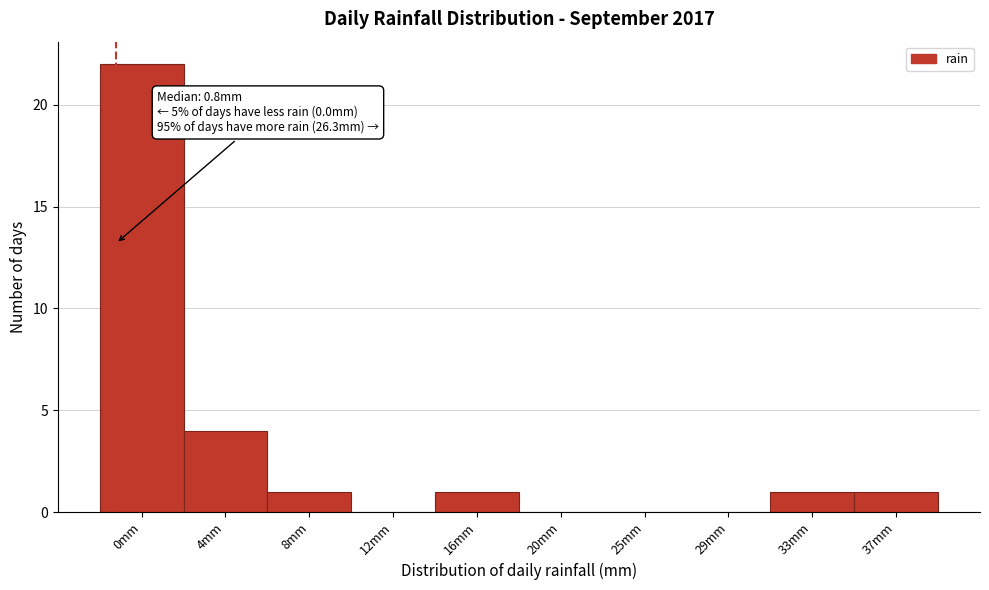

Reading left to right, transcribe all the data shown in this chart.

0mm=22	4mm=4	8mm=1	12mm=0	16mm=1	20mm=0	25mm=0	29mm=0	33mm=1	37mm=1